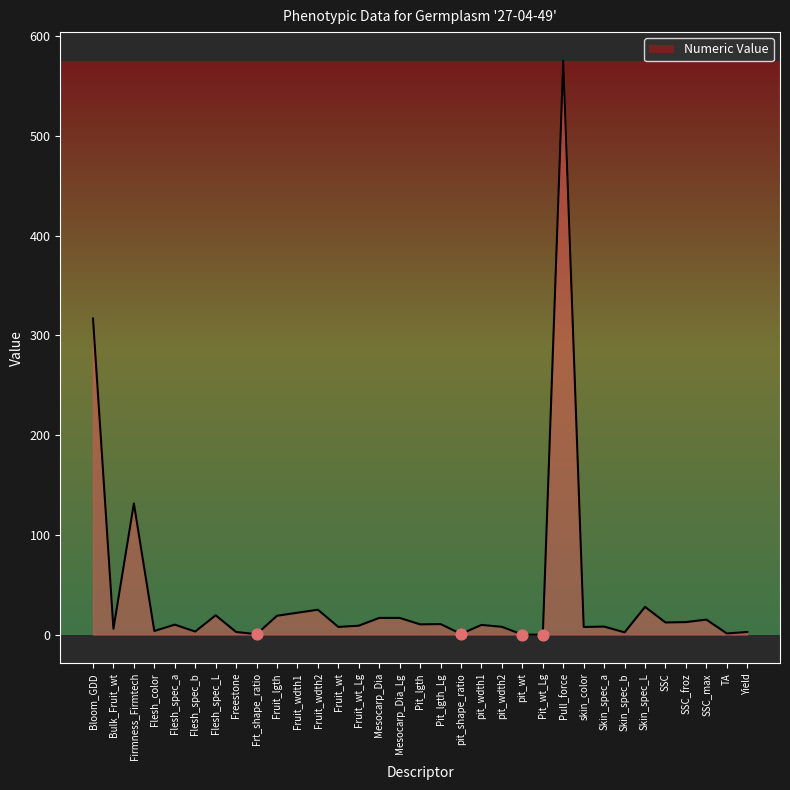

Between Skin_spec_a and SSC_max, which is larger?

SSC_max